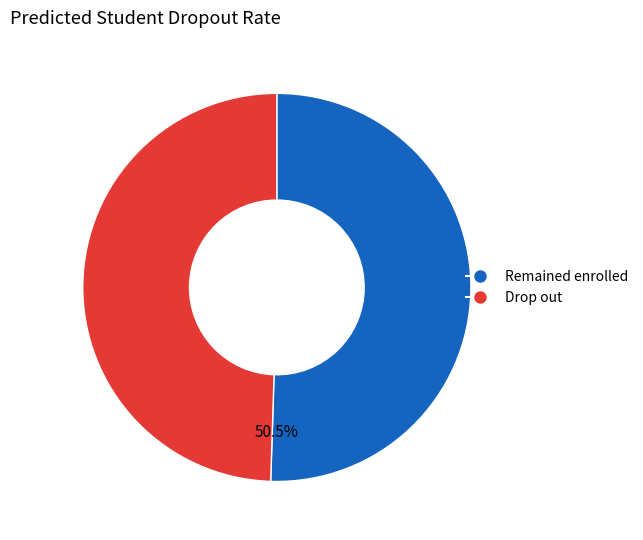

How many slices are in this pie chart?

2